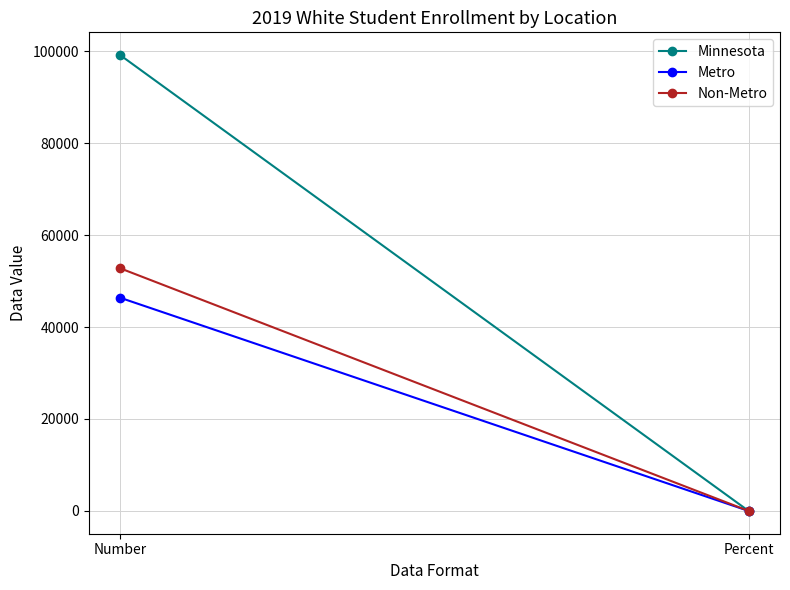

At which category does the chart reach its minimum across all series?

Percent